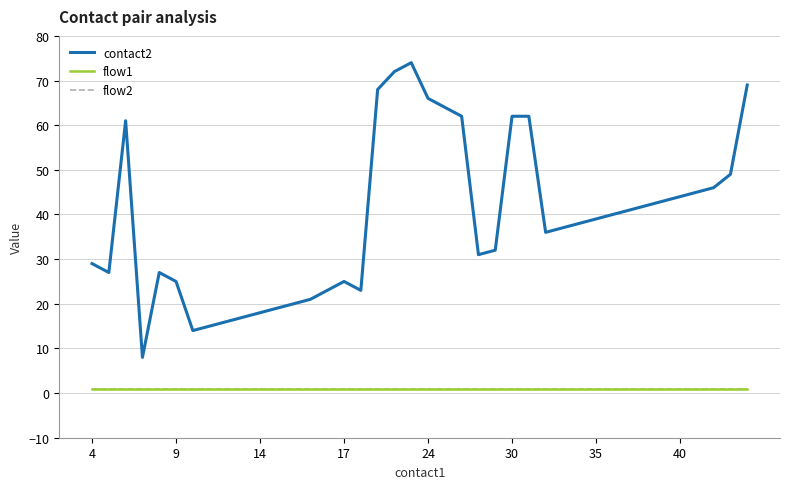

True or false: flow2 has more than 1 points higher than both neighbors.

False